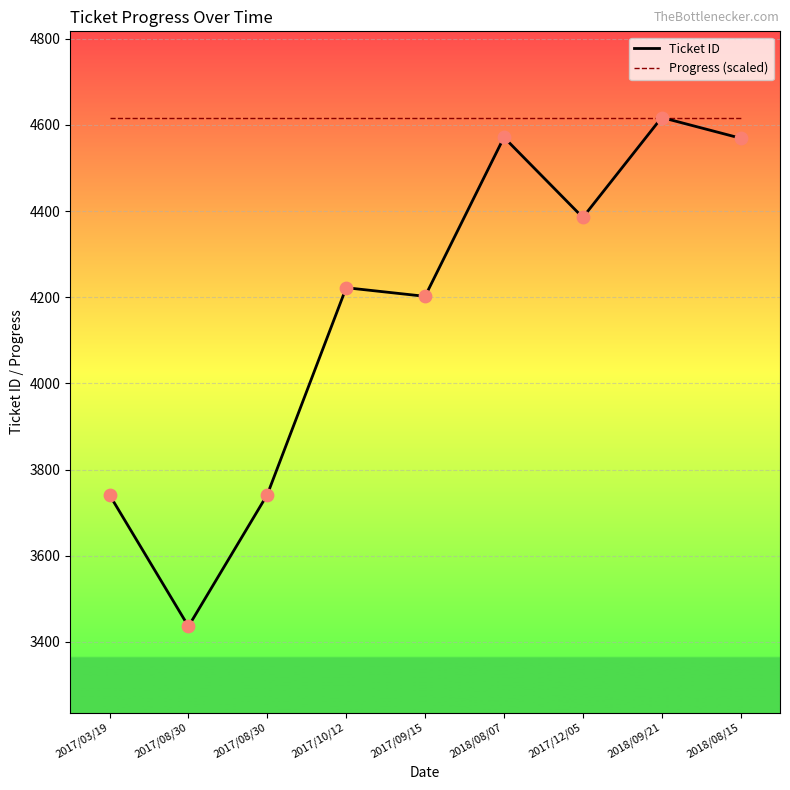

At how many categories does at least one series exceed 4367?

9